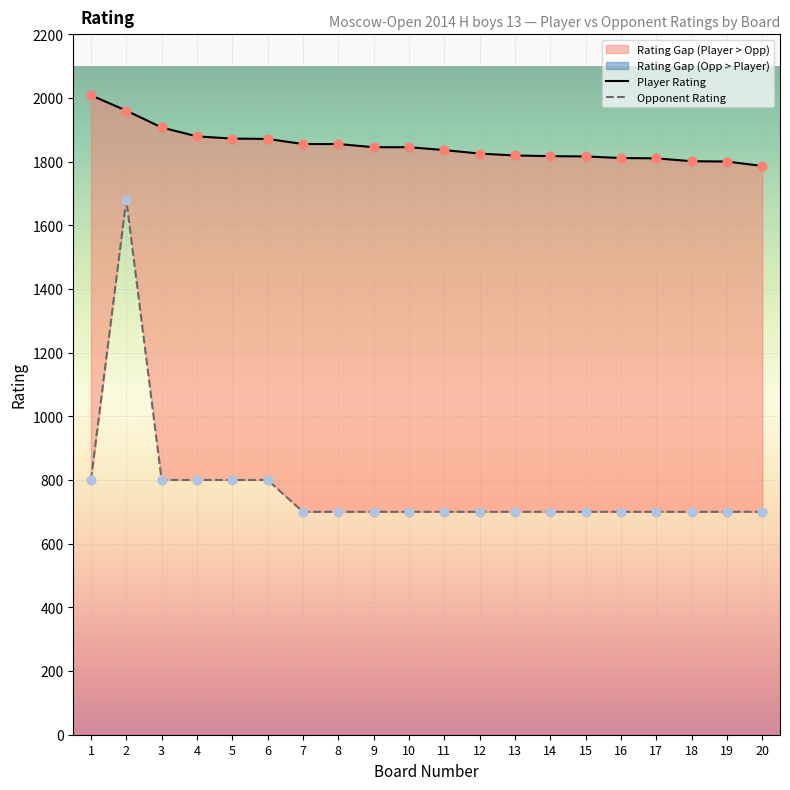

Which series has the largest Y range (max minus min)?

Opponent Rating